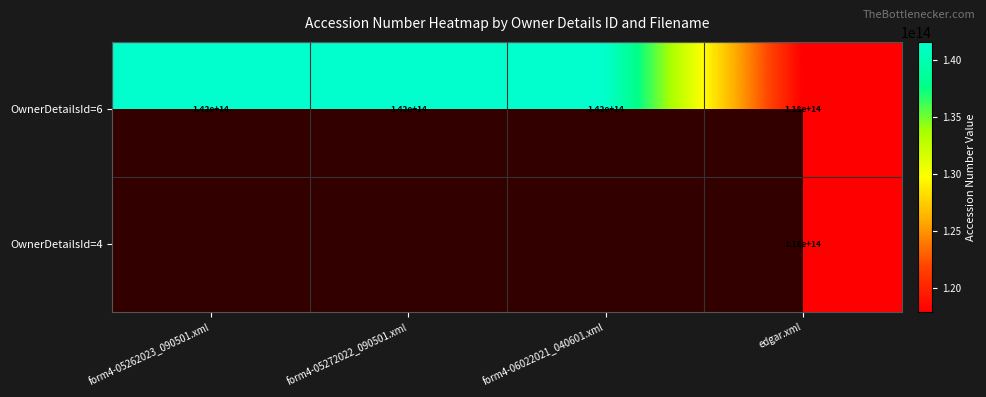

Where is OwnerDetailsId=6 nearest to the value 130000000000000?

form4-05262023_090501.xml